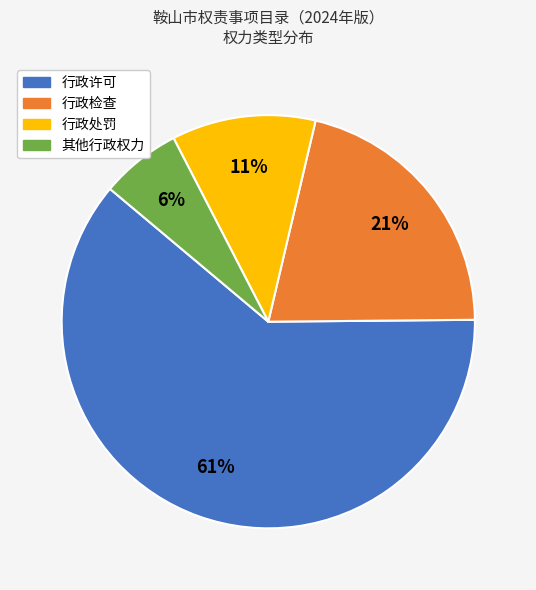

Do 行政处罚 and 其他行政权力 together represent more than half of the pie?

No